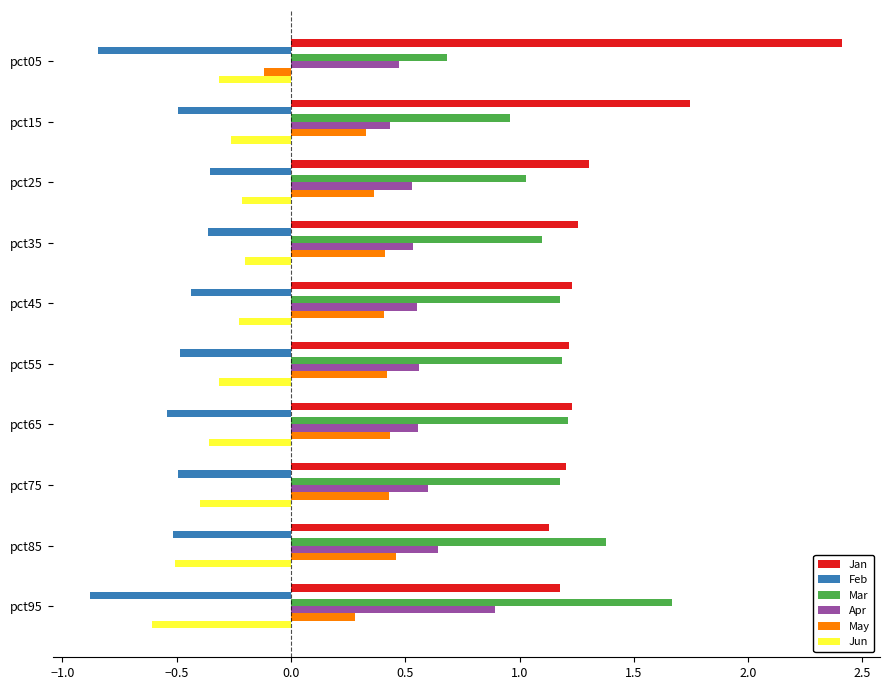

The Jan series shows 1.2 at pct95. True or false?

True